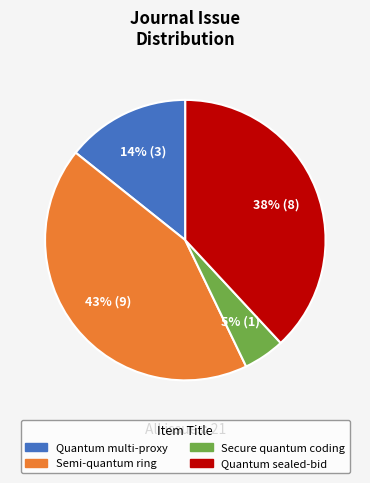

To the nearest percent, what is the difference between the largest and smallest slice percentages?

38%